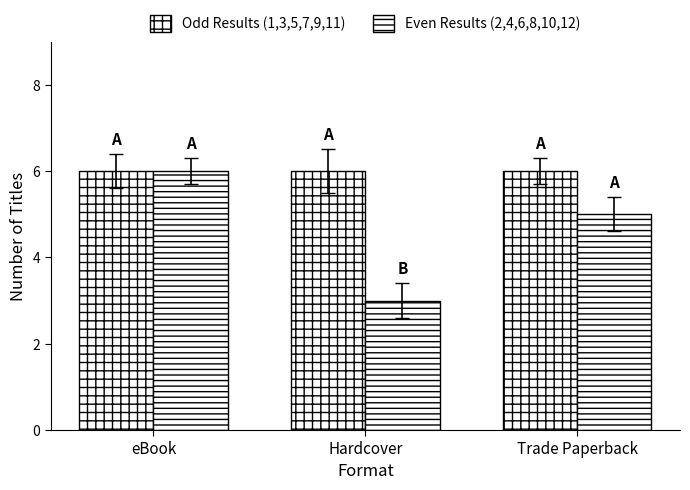

How many distinct data groups are displayed?

2